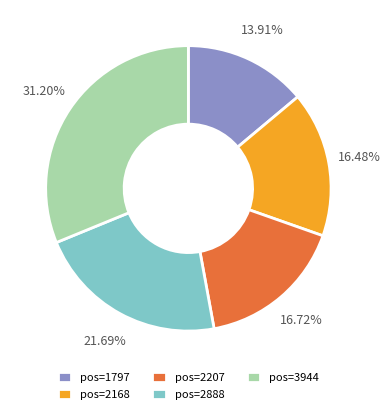

Which slice is the smallest?

pos=1797